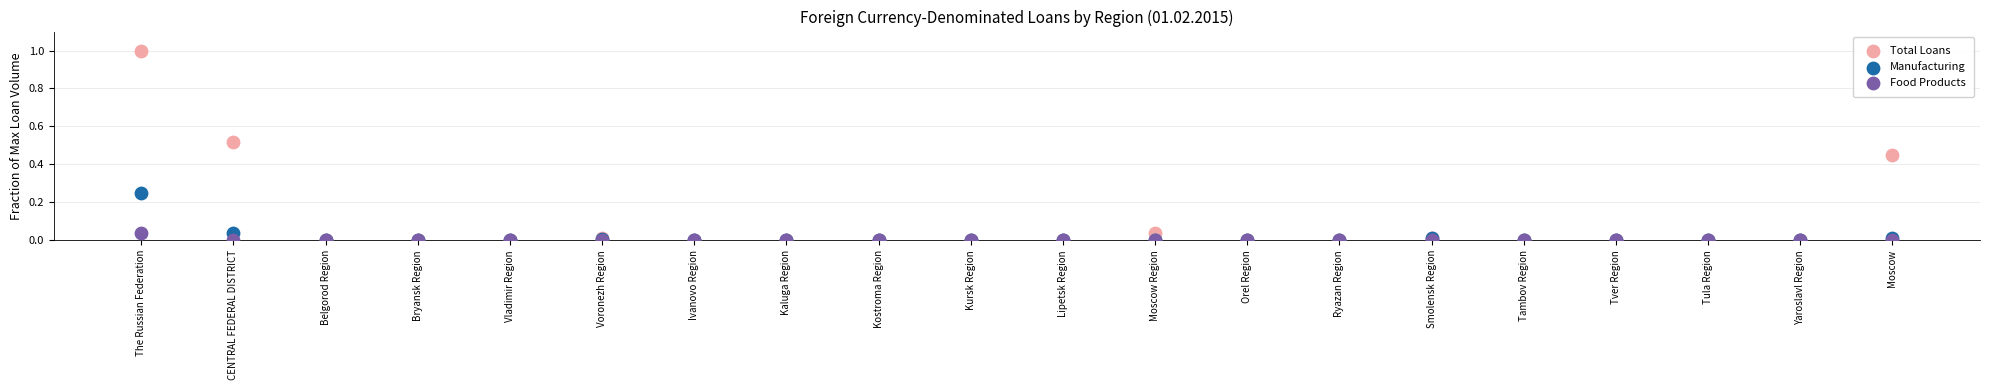

What are all the series names shown in the legend?

Total Loans, Manufacturing, Food Products